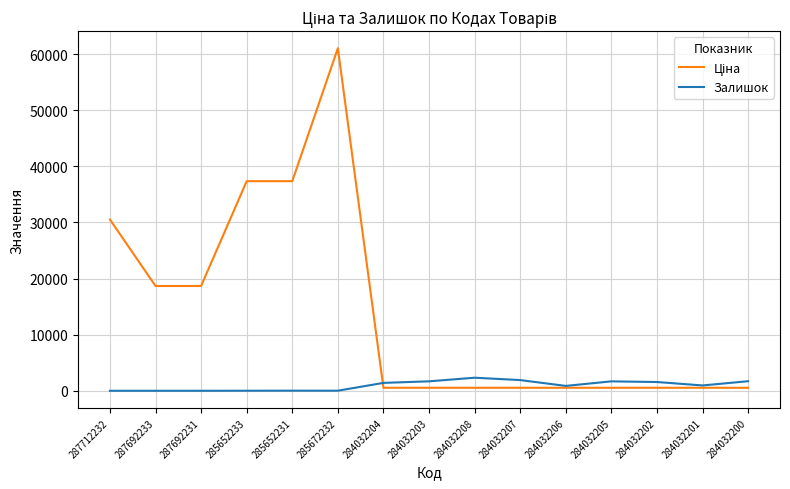

Which category has the highest value across all series?

285672232